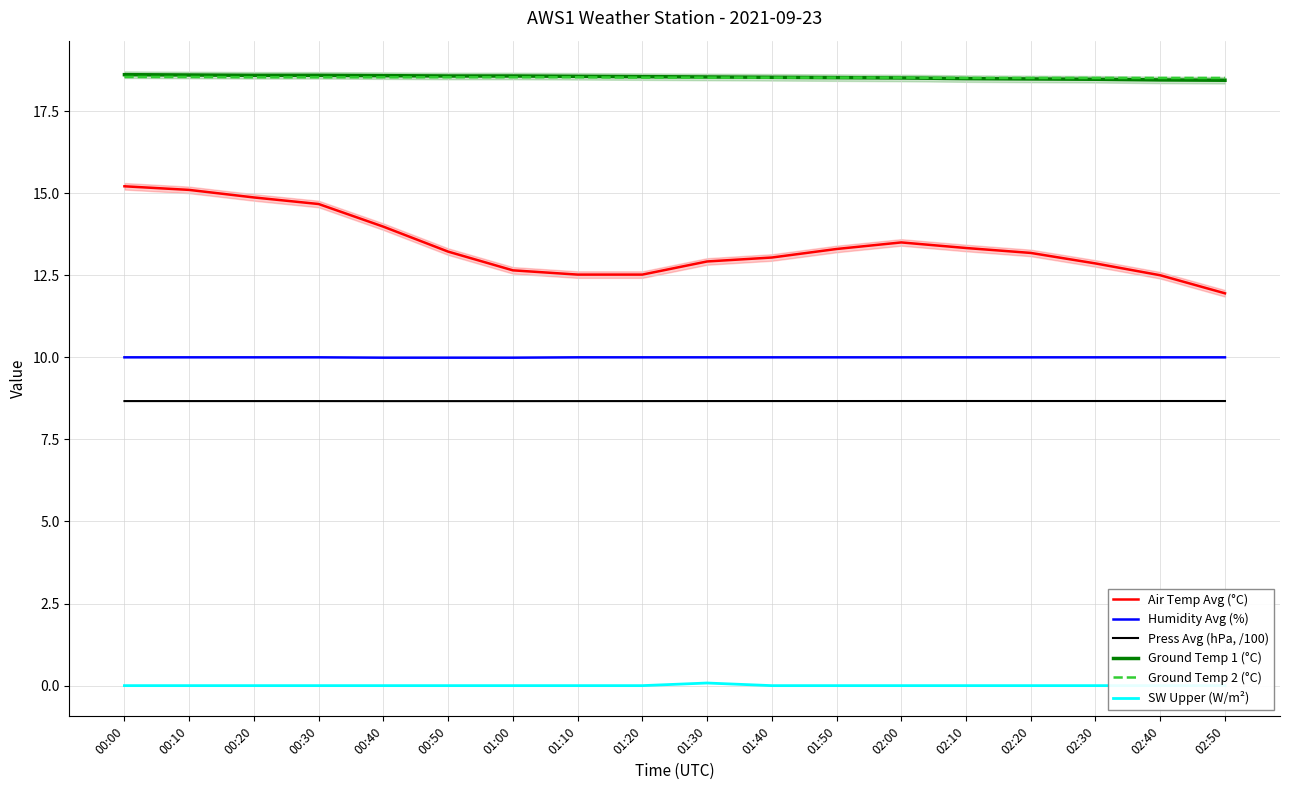

True or false: Press Avg (hPa, /100) has a value of 8.7 at 01:00.

True